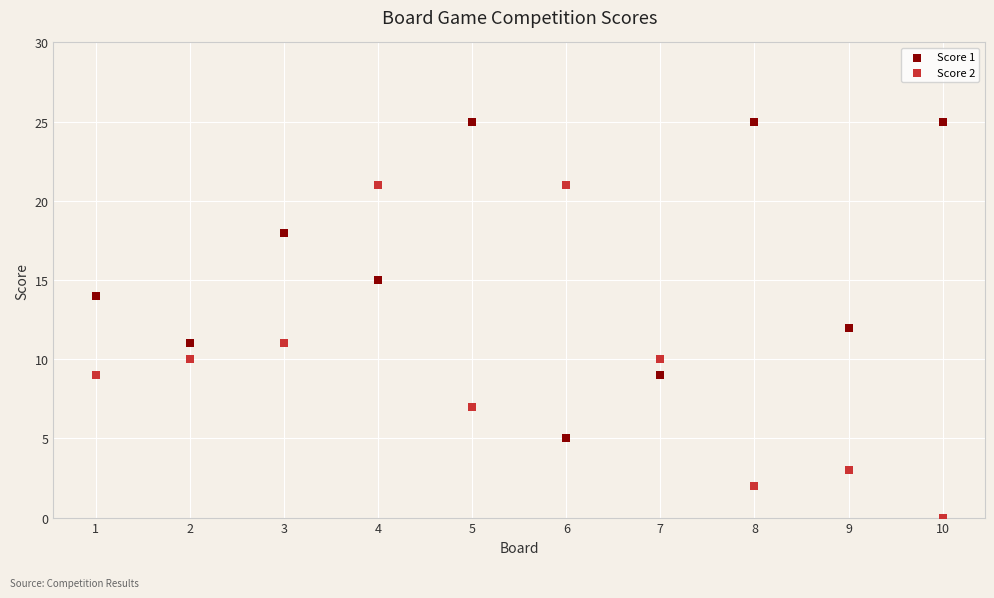

Which series contains the lowest Y value?

Score 2